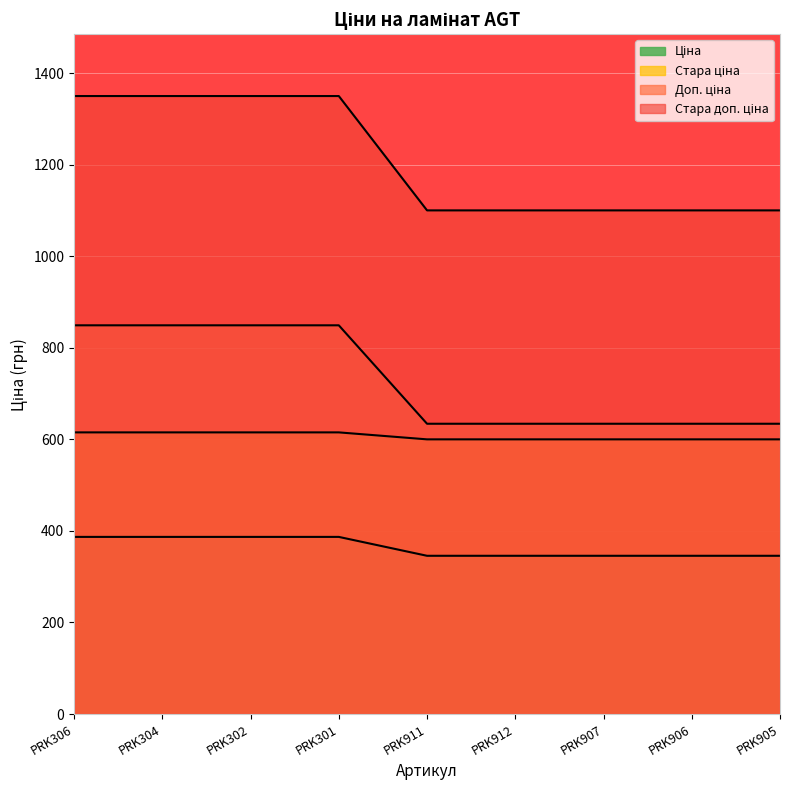

True or false: Доп. ціна and Ціна intersect in this chart.

False